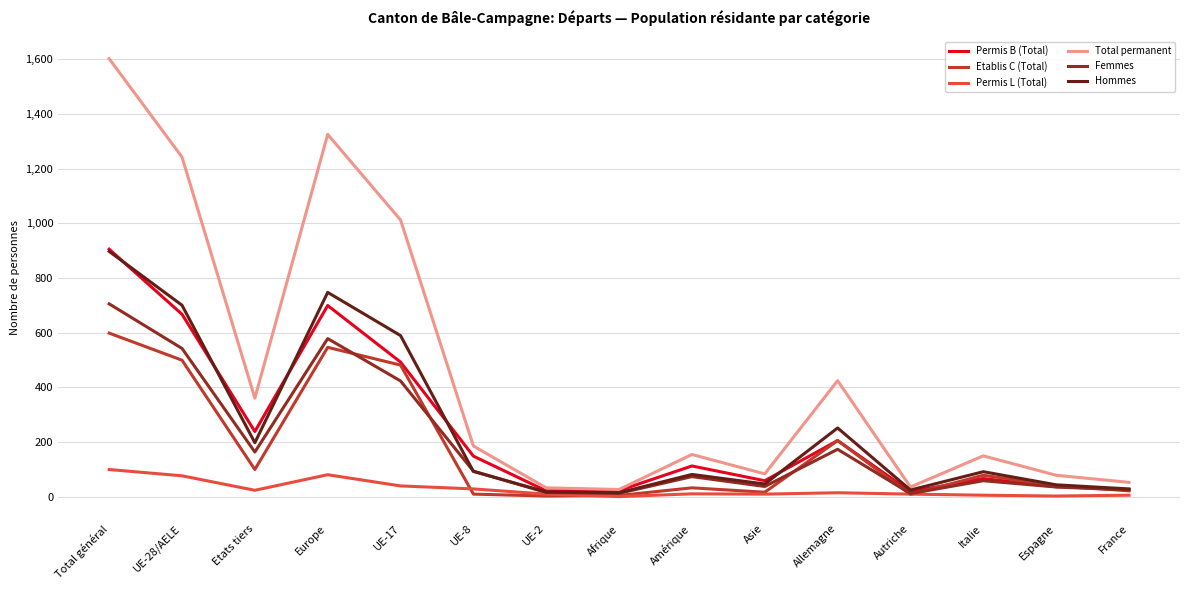

Which series has the largest range (max minus min)?

Total permanent